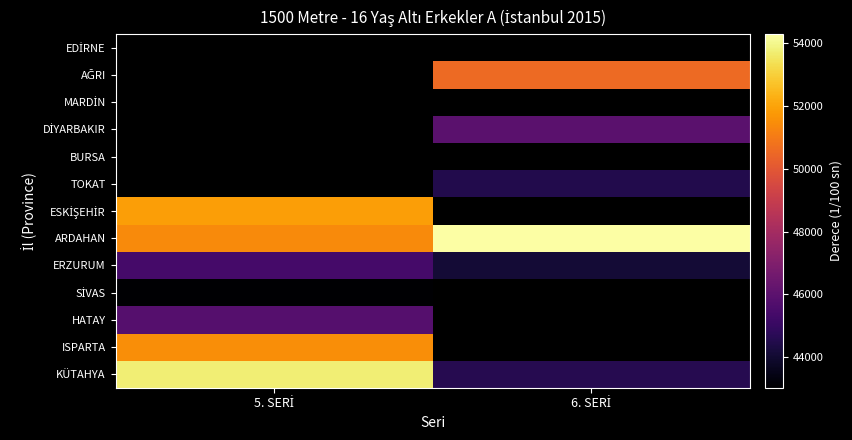

The value of ISPARTA at 5. SERİ is 51507.5. True or false?

True